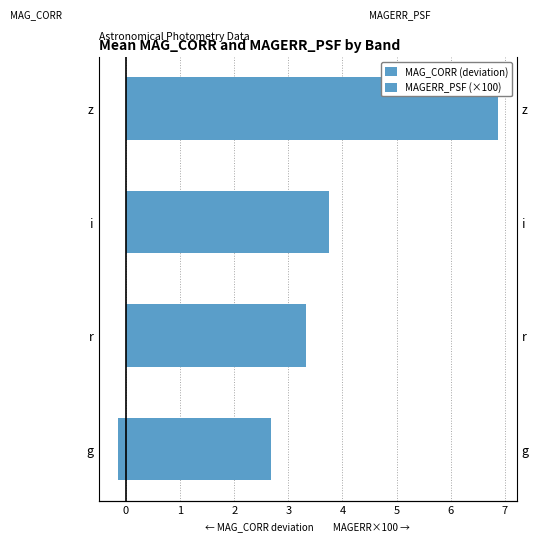

At how many categories does at least one series exceed 1?

4